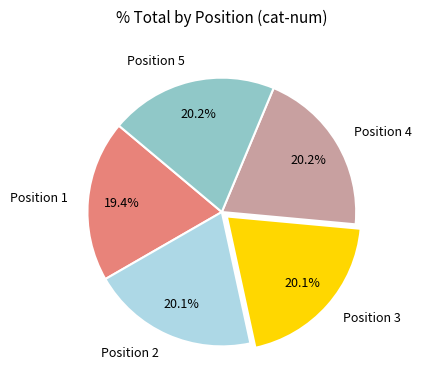

The Position 5 slice represents 8% of the pie. True or false?

False